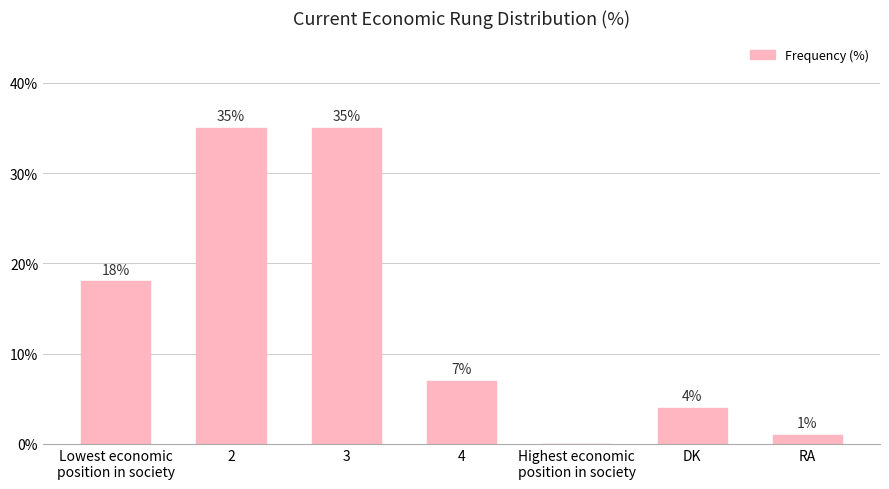

What value does the data have at 4?

7